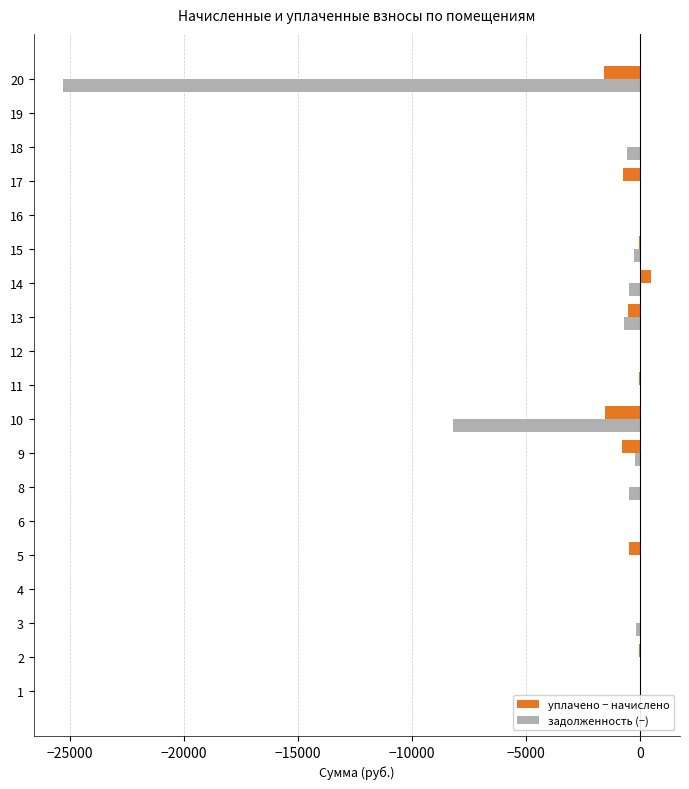

Which series has the largest range (max minus min)?

задолженность (−)